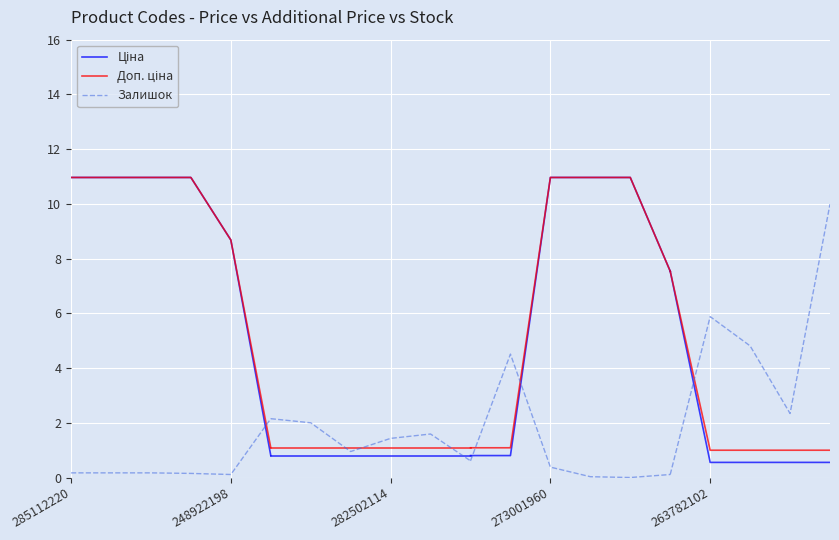

At 248922198, list the series in order from largest to smallest.

Ціна, Доп. ціна, Залишок